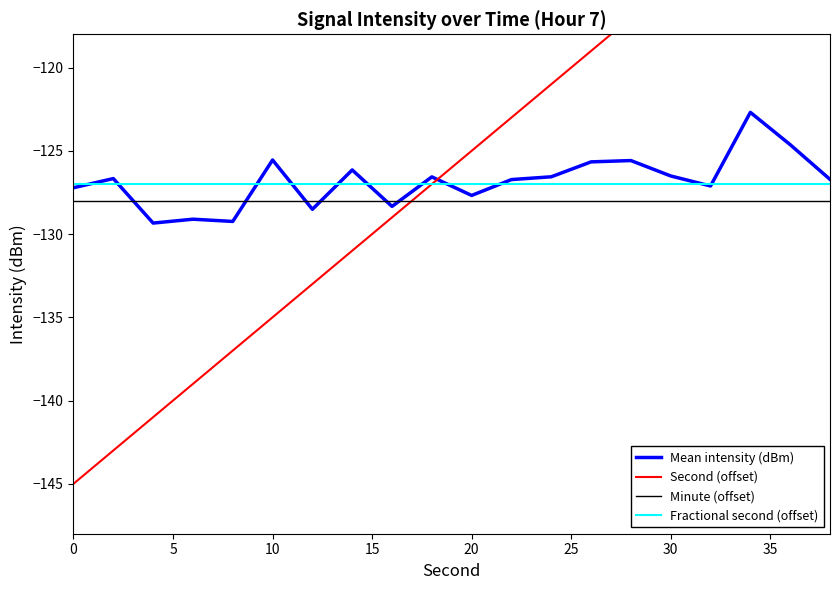

True or false: Fractional second (offset) and Minute (offset) cross at least once.

False